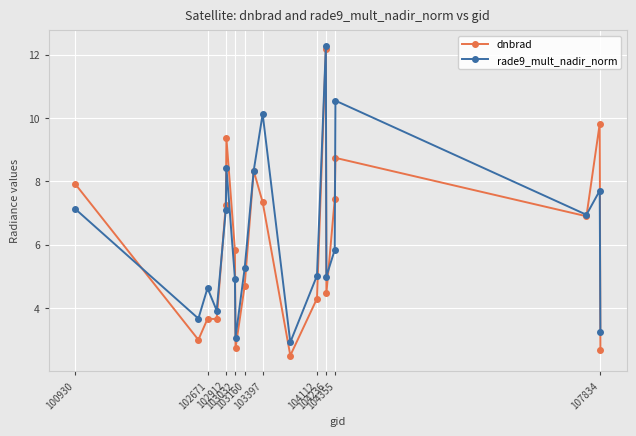

What is the highest value of the rade9_mult_nadir_norm series?

12.3